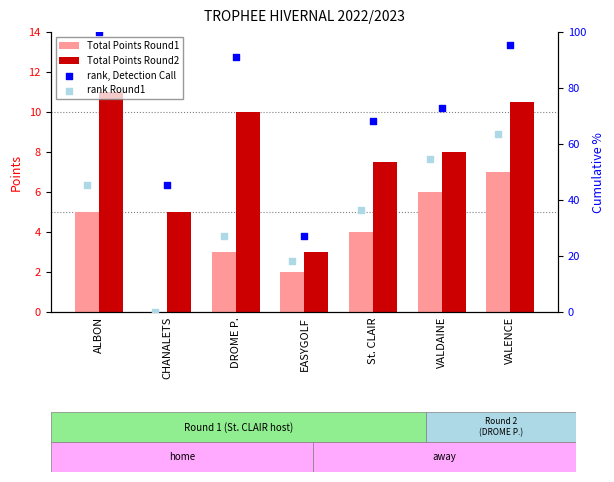

The Total Points Round2 series shows 15.4 at ALBON. True or false?

False